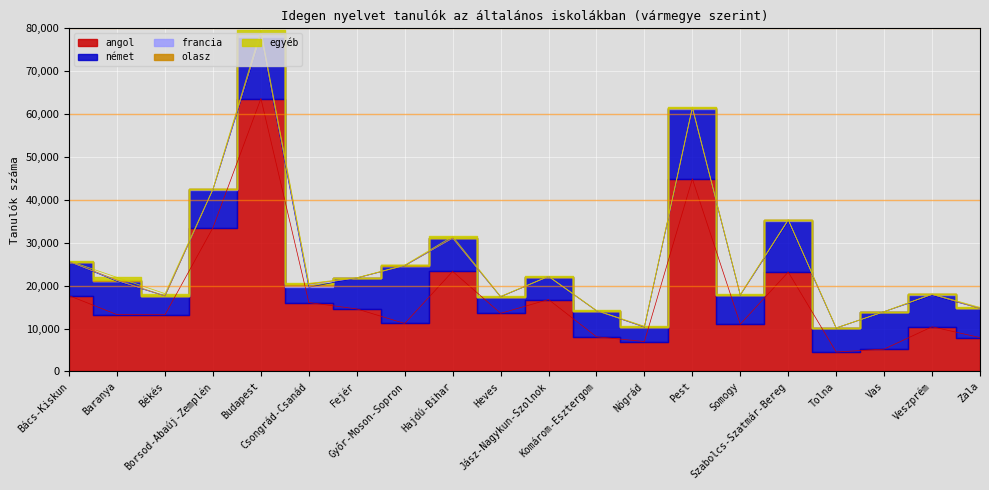

Between Budapest and Vas, which is larger?

Budapest